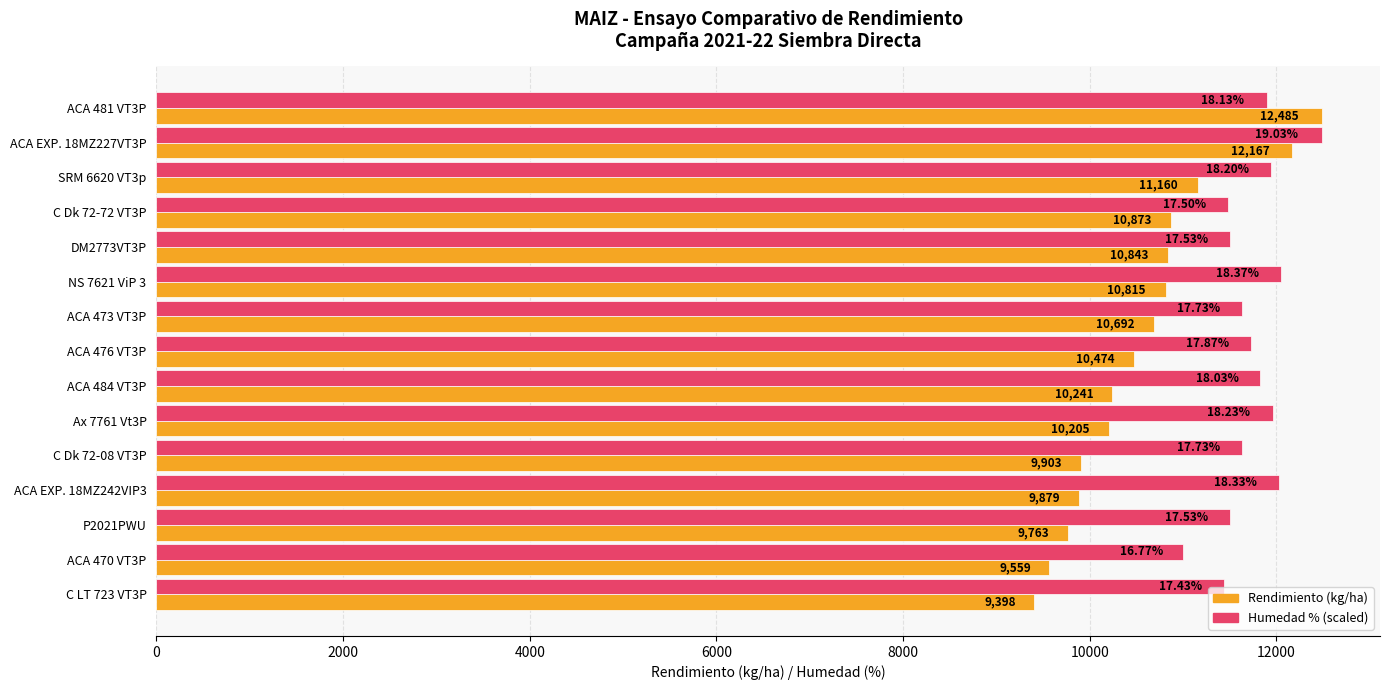

What is the average value of the Rendimiento (kg/ha) series?

10563.8